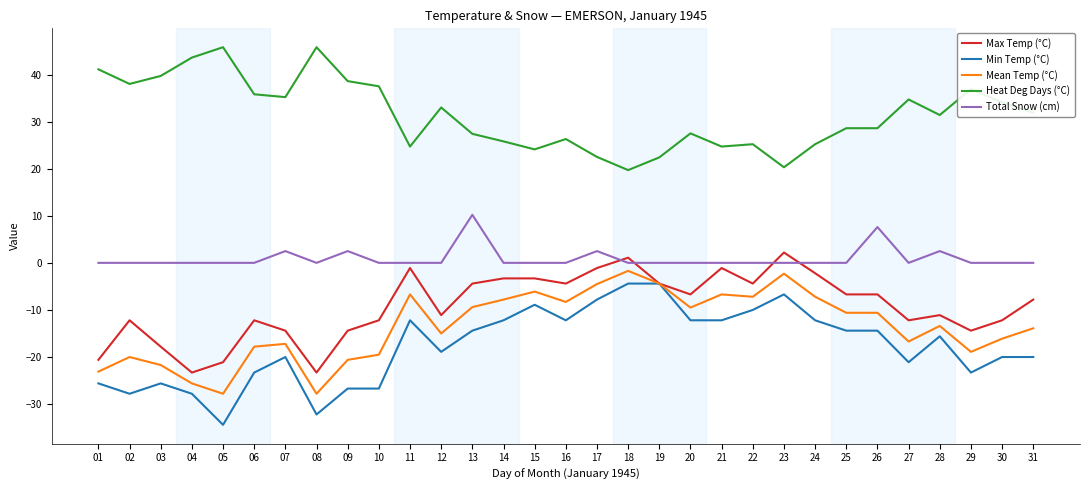

What is the maximum value shown in the chart?

45.8